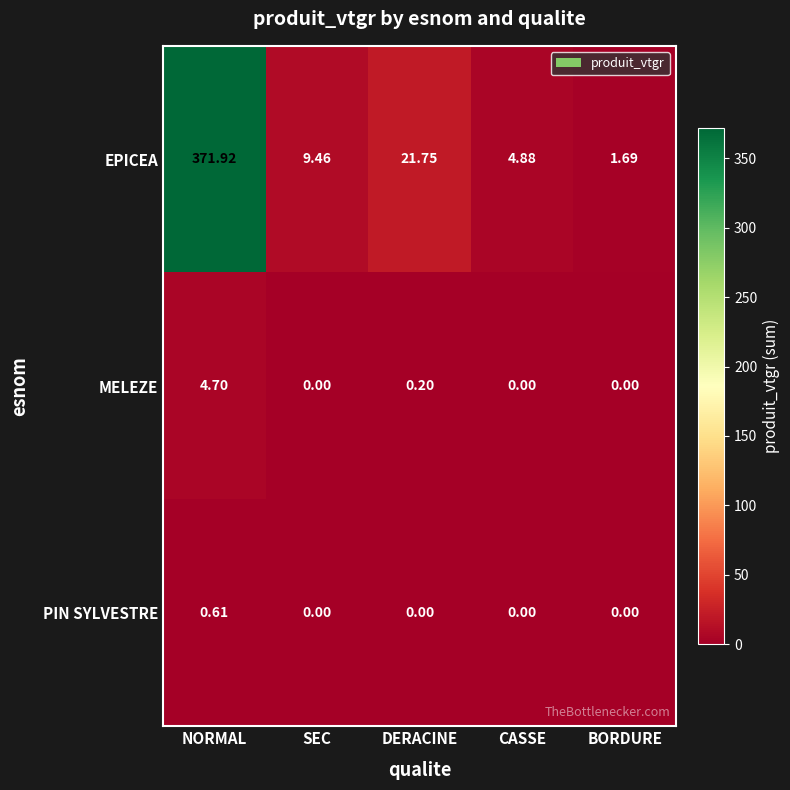

What is the greatest value displayed?

371.9